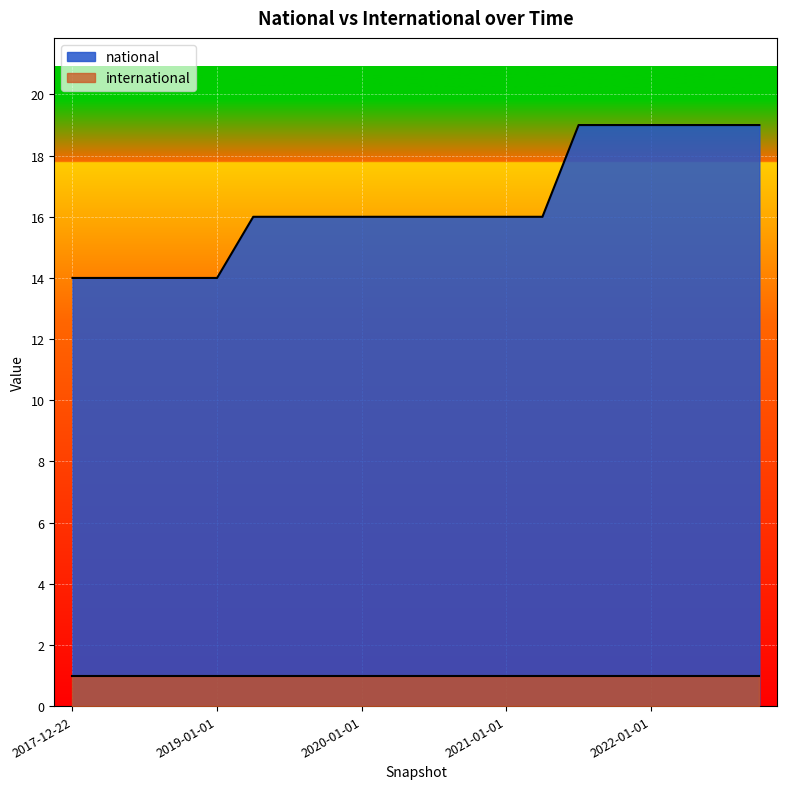

True or false: the data shows 22 at 2018-09-28.

False